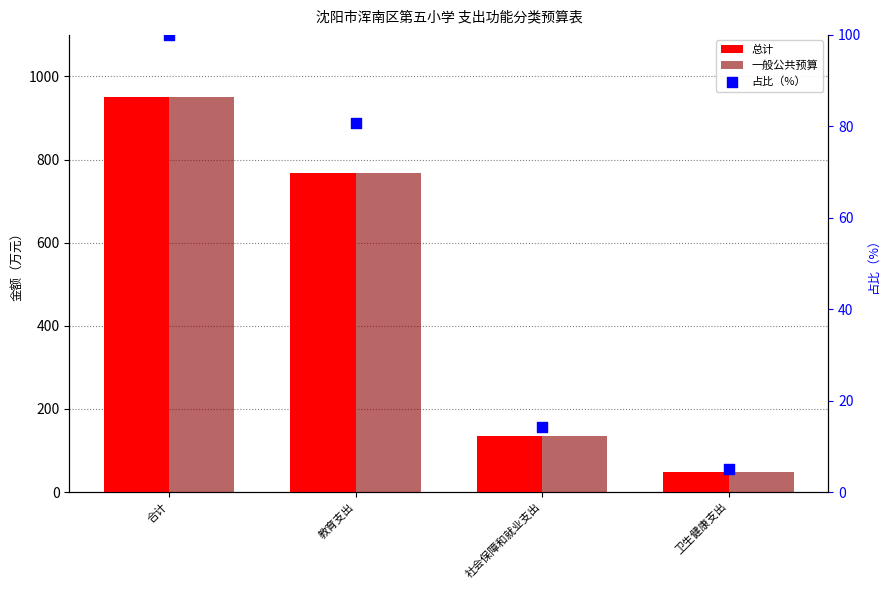

Which series contains the highest Y value?

总计